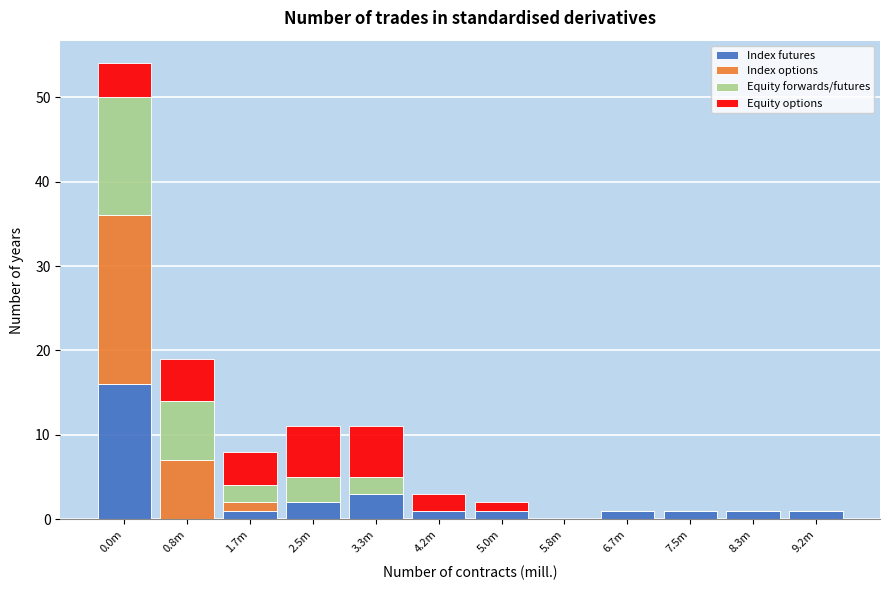

What is the sum of all Index futures values?

28